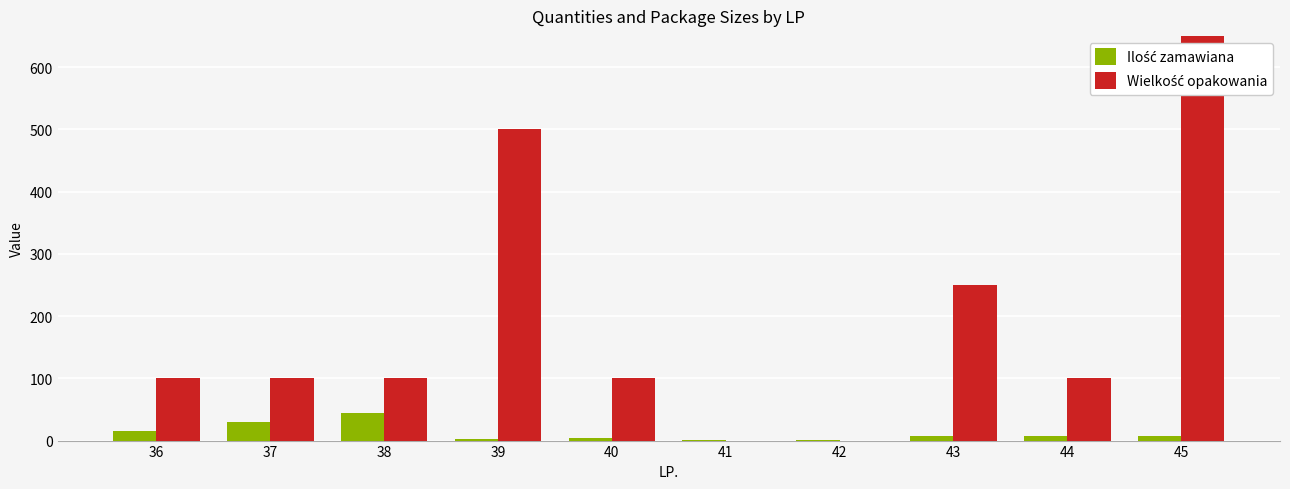

Is it true that Wielkość opakowania equals -344 at 41?

False